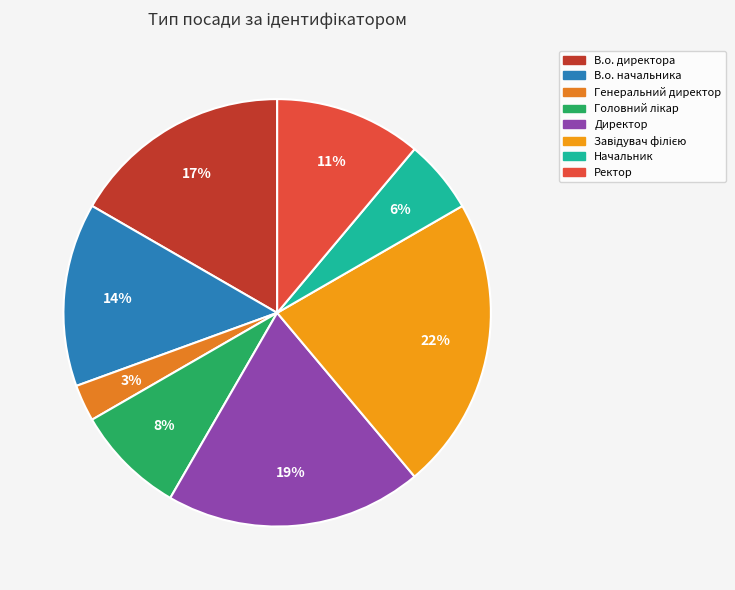

What is the ratio of the value at Завідувач філією to the value at Начальник?

4.0